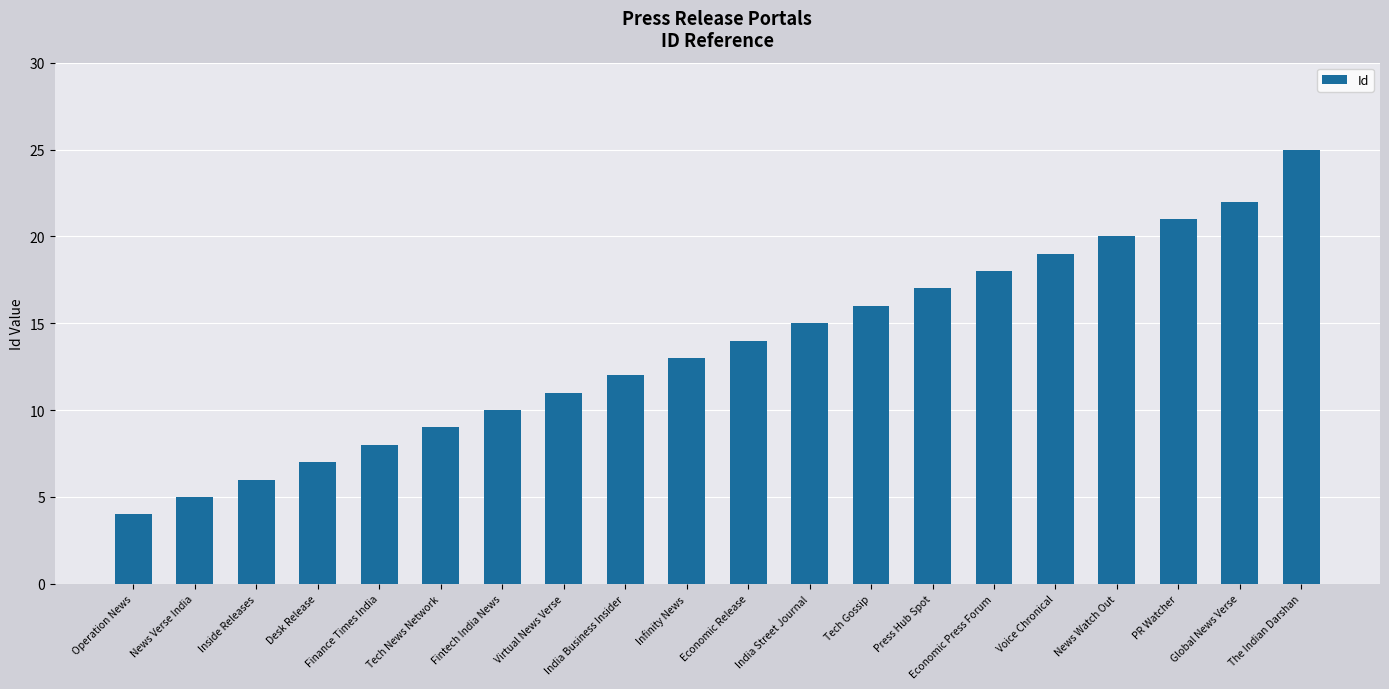

Which category has the highest value across all series?

The Indian Darshan